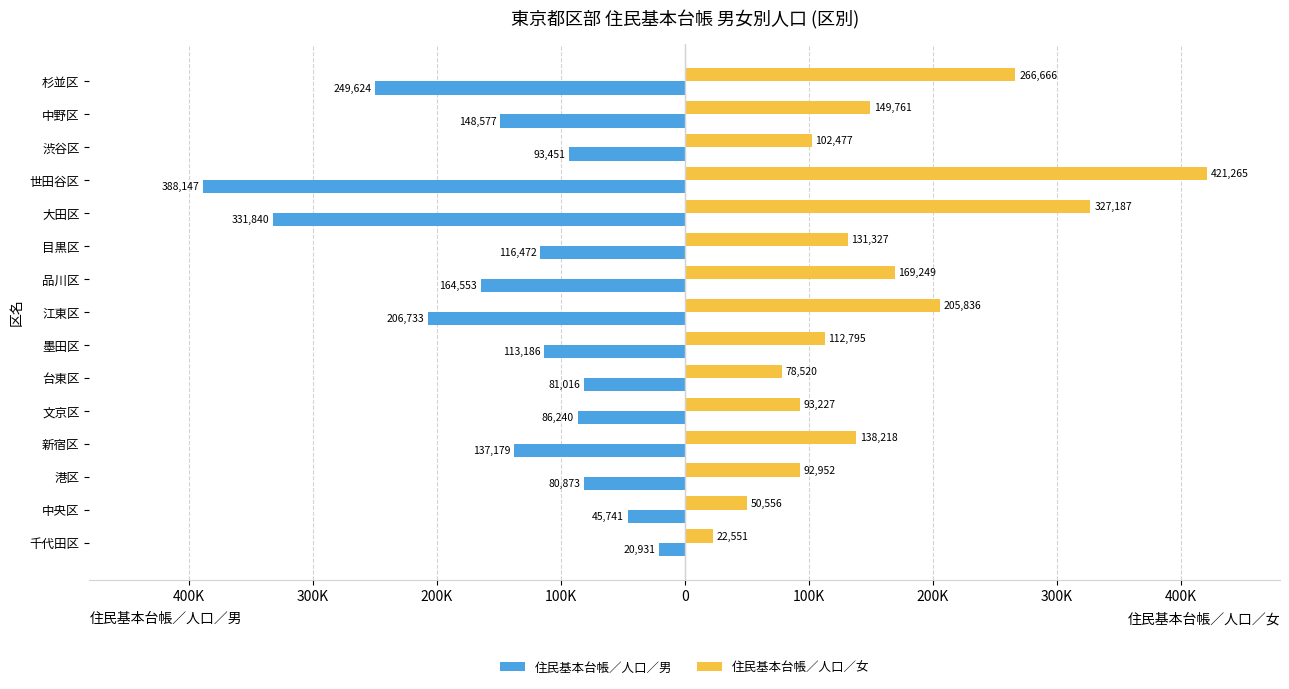

What is the smallest value displayed?

-388147